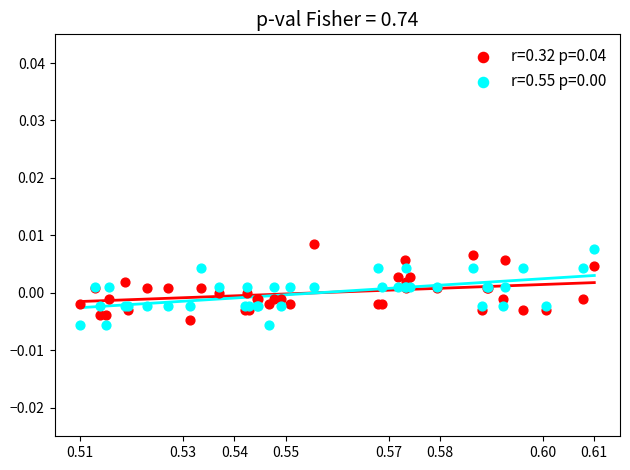

What are all the series names shown in the legend?

r=0.32 p=0.04, r=0.55 p=0.00